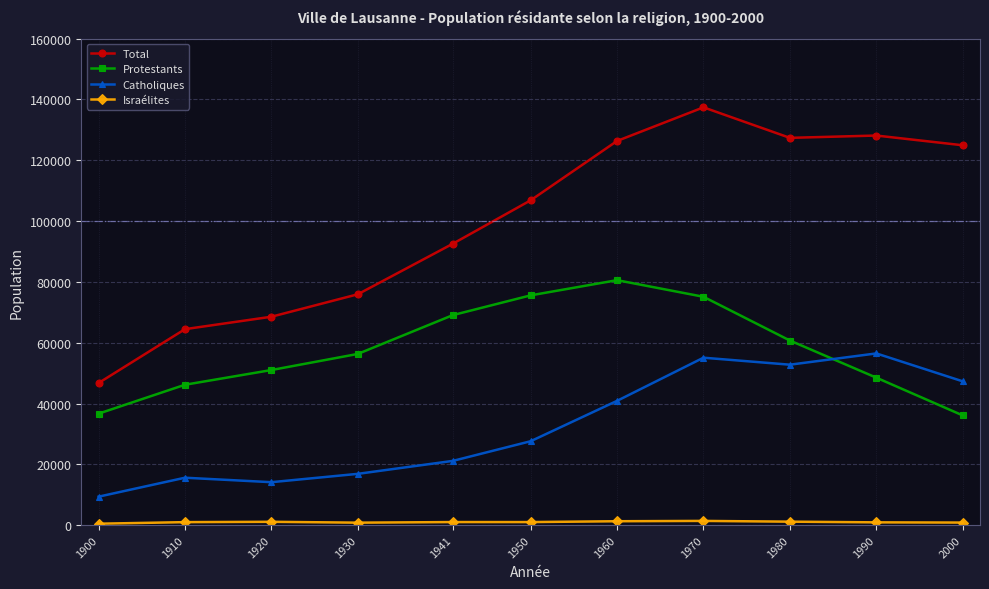

What is the lowest value of the Protestants series?

36084